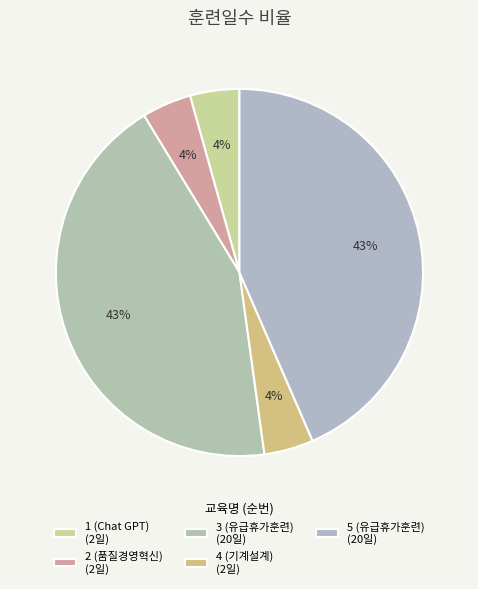

Count the number of slices in the pie.

5